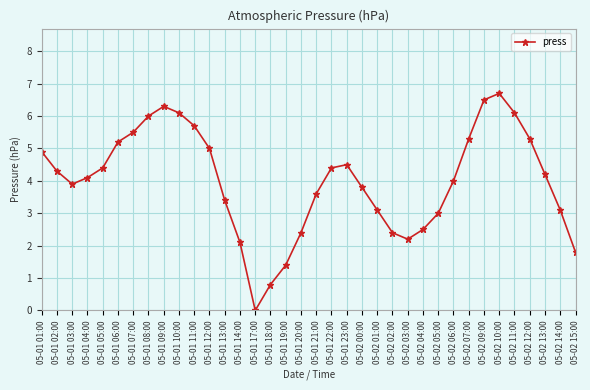

Reading right to left, what are all the values shown in this chart?

1.8	3.1	4.2	5.3	6.1	6.7	6.5	5.3	4.0	3.0	2.5	2.2	2.4	3.1	3.8	4.5	4.4	3.6	2.4	1.4	0.8	0.0	2.1	3.4	5.0	5.7	6.1	6.3	6.0	5.5	5.2	4.4	4.1	3.9	4.3	4.9